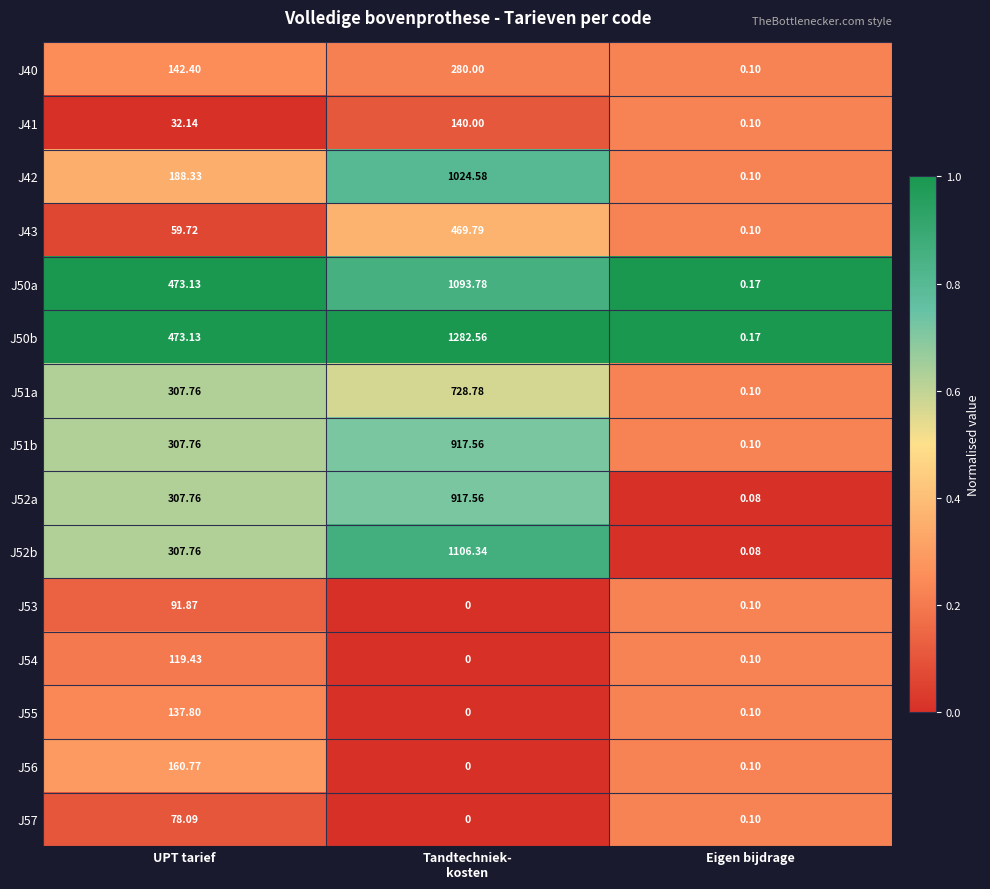

At which label does J51a first exceed 307?

UPT tarief